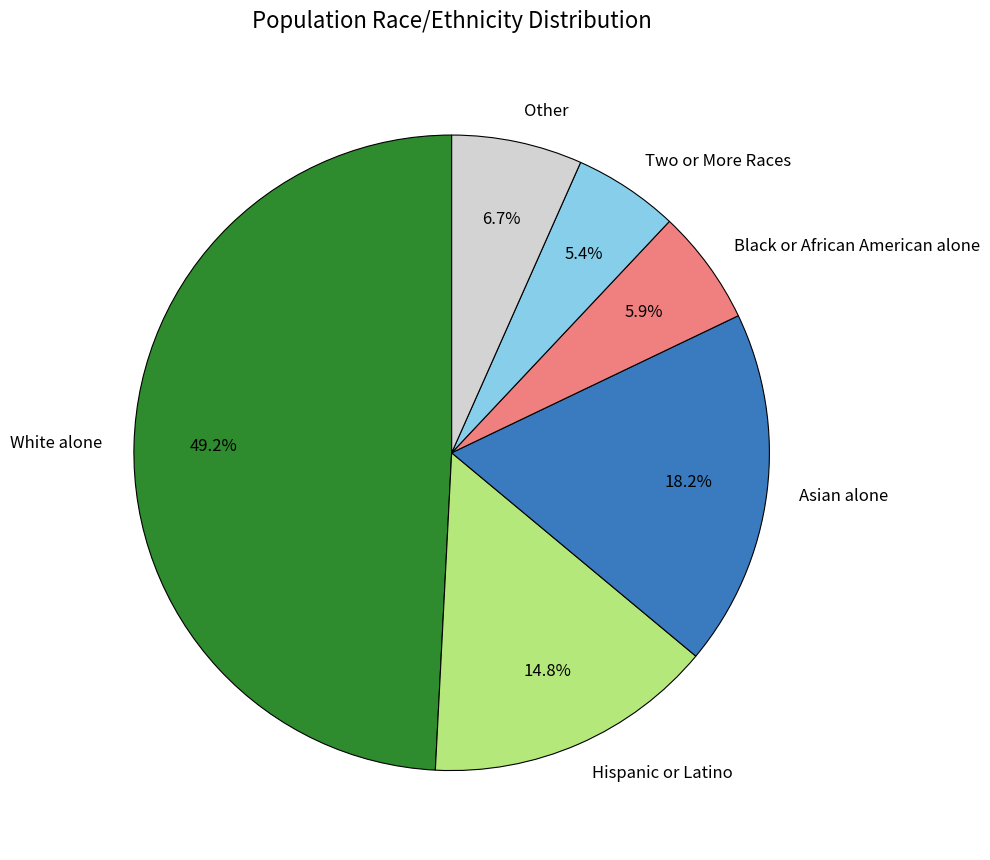

Is there a majority slice in this chart?

No